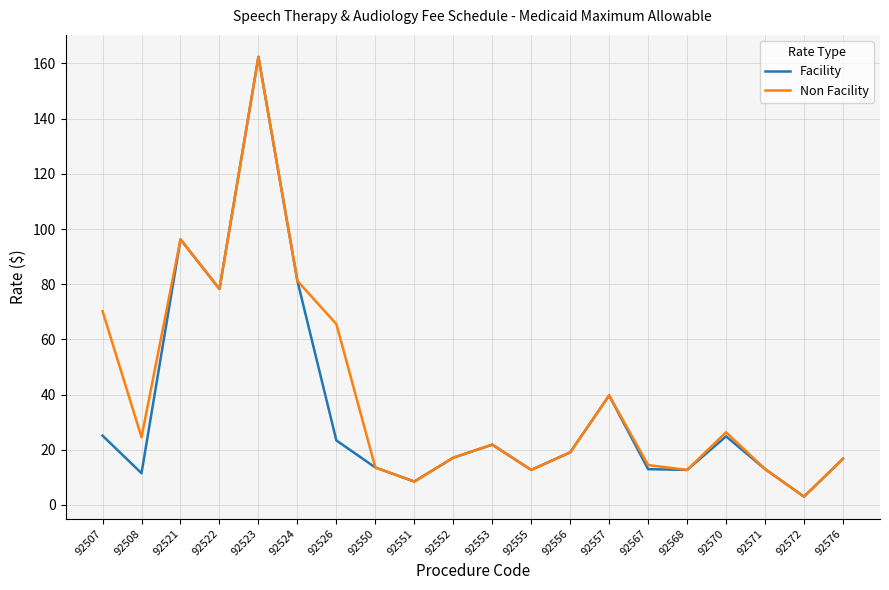

At which category is the sum across all series the highest?

92523